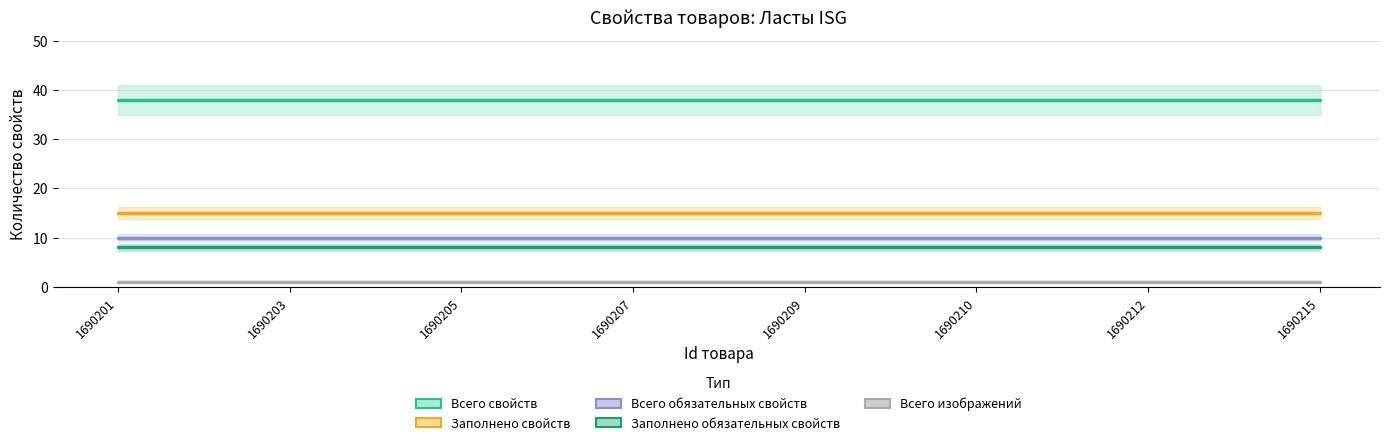

At how many categories does at least one series exceed 24?

8